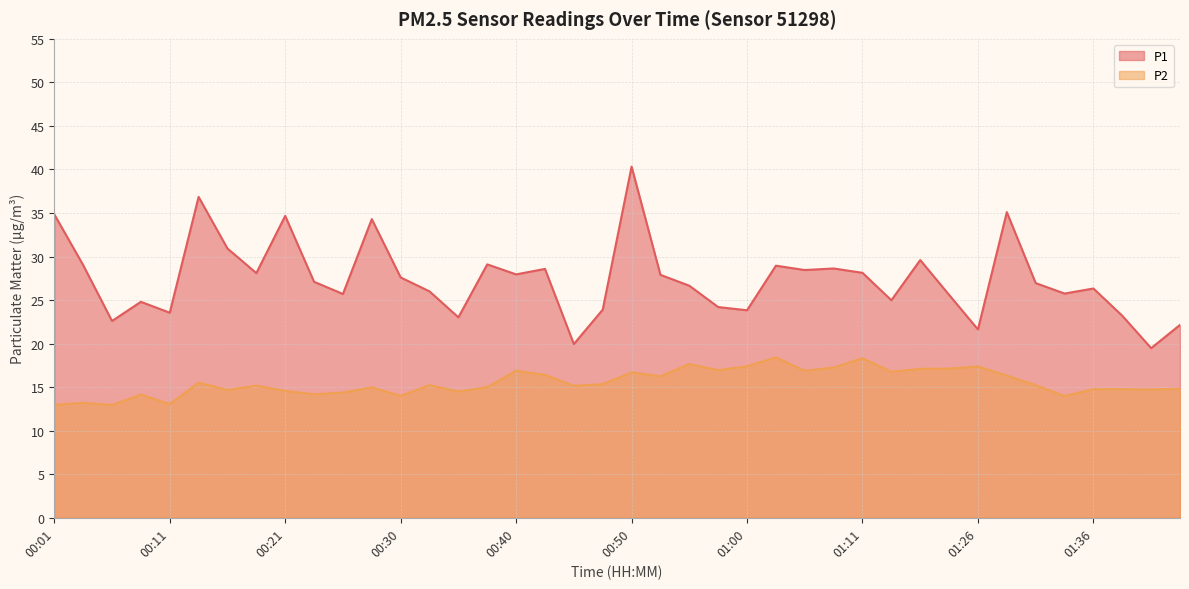

What is the label of the 31st point from the left?

01:19